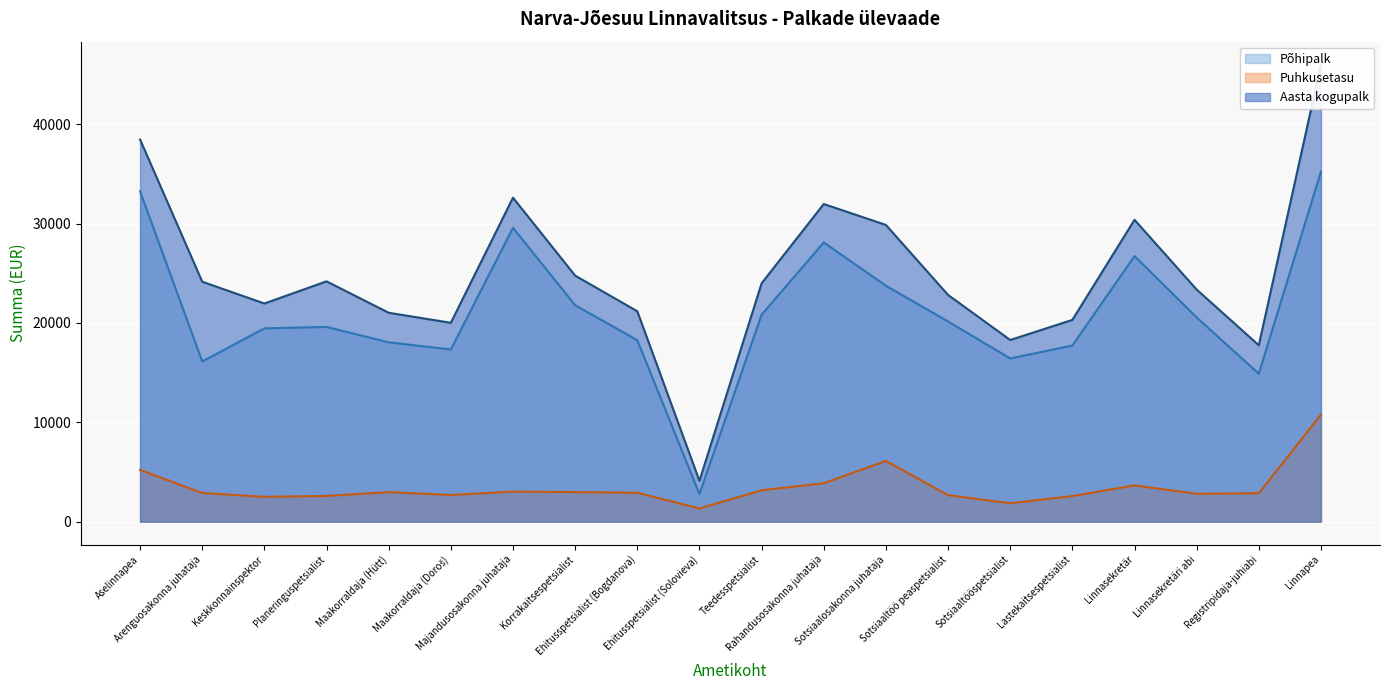

The Puhkusetasu series shows 1259.3 at Maakorraldaja (Doroš). True or false?

False